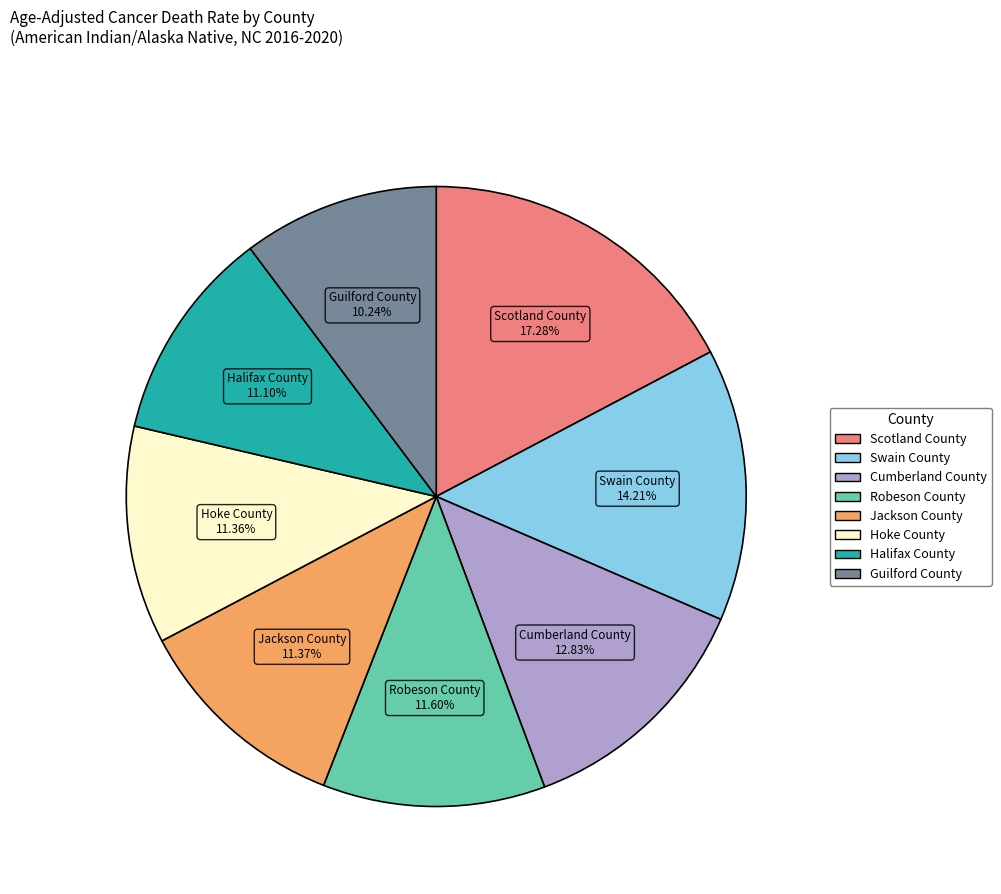

Is Guilford County the majority of the pie?

No